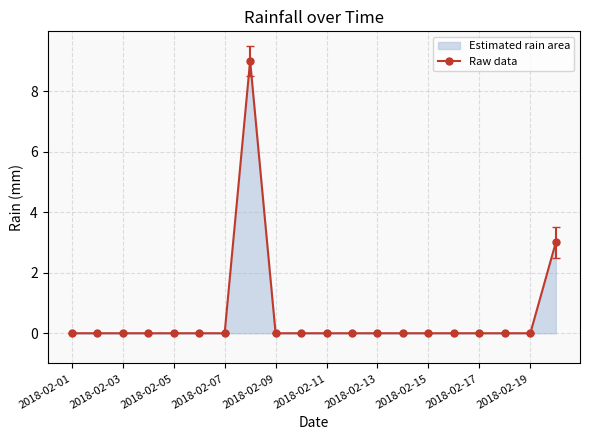

Is it true that the value at 2018-02-05 is 0?

True